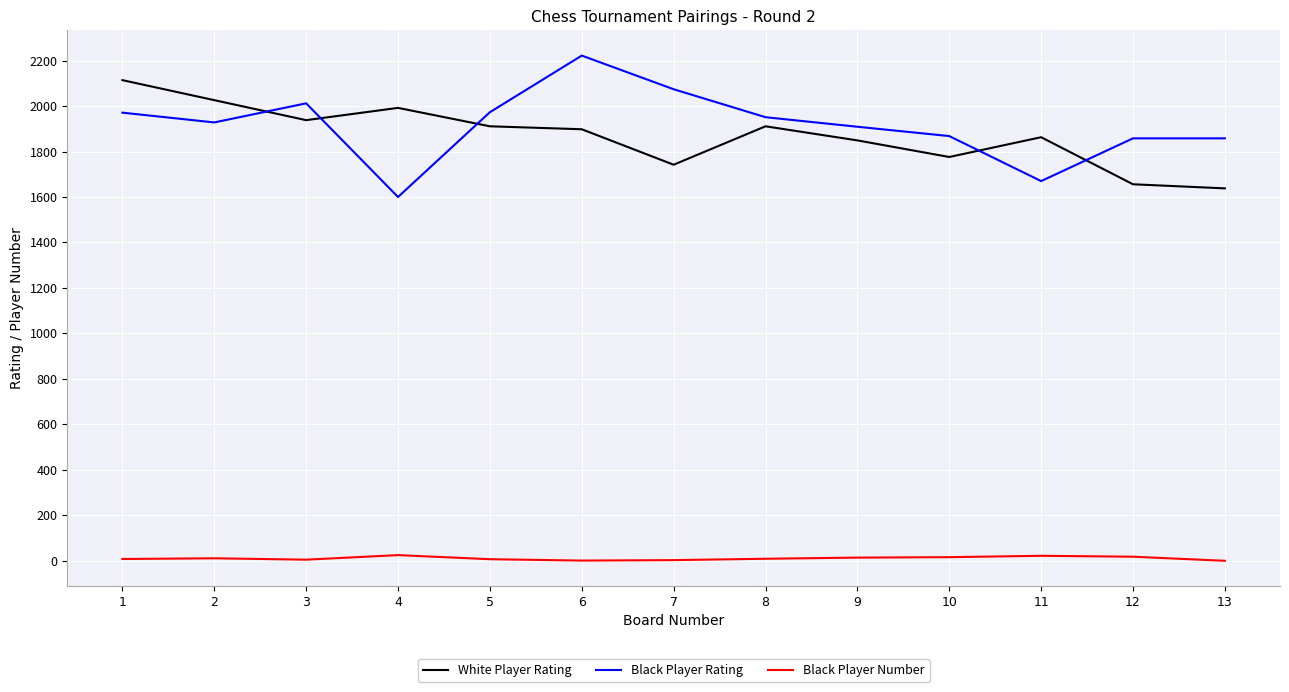

True or false: Black Player Number and Black Player Rating cross at least once.

False